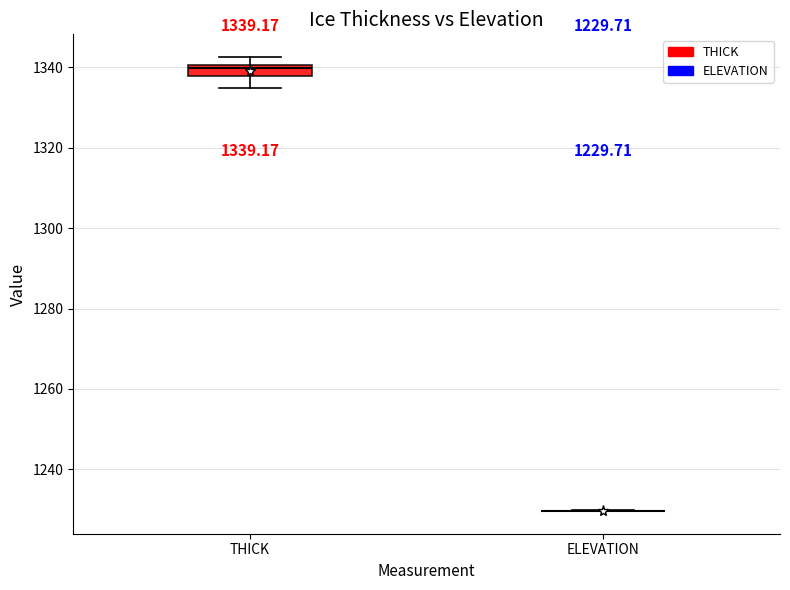

Which box is the tallest, from its lower edge to its upper edge?

THICK